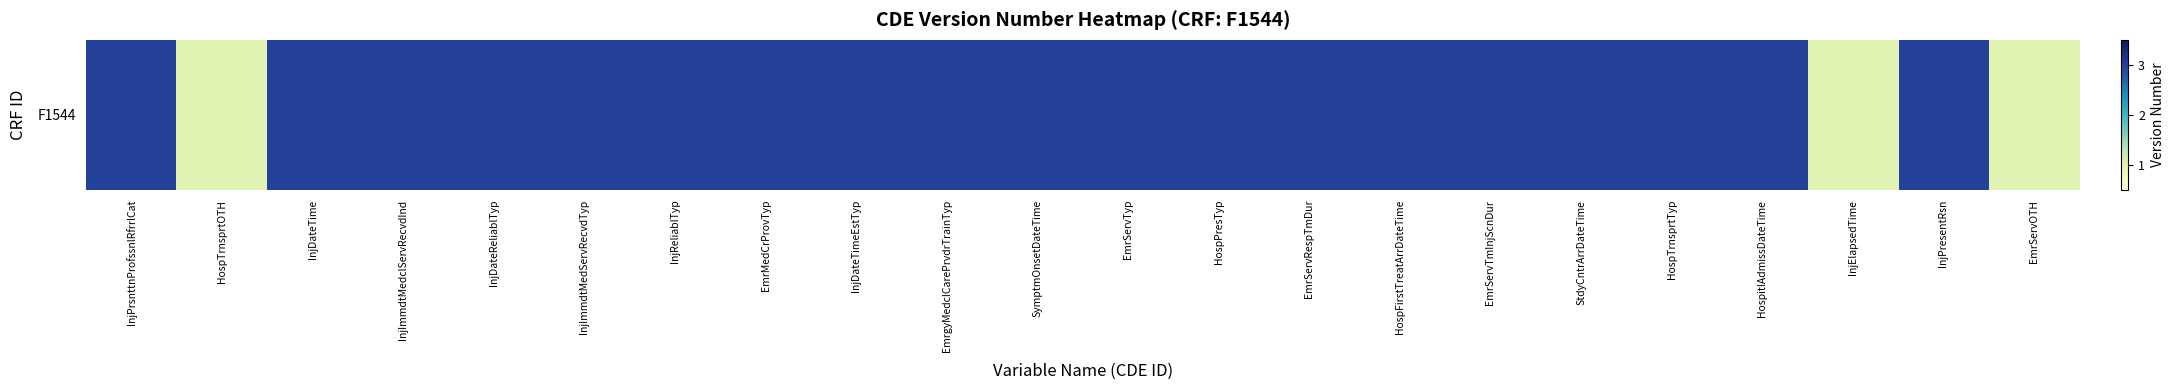

Reading right to left, what are all the values shown in this chart?

1	3	1	3	3	3	3	3	3	3	3	3	3	3	3	3	3	3	3	3	1	3